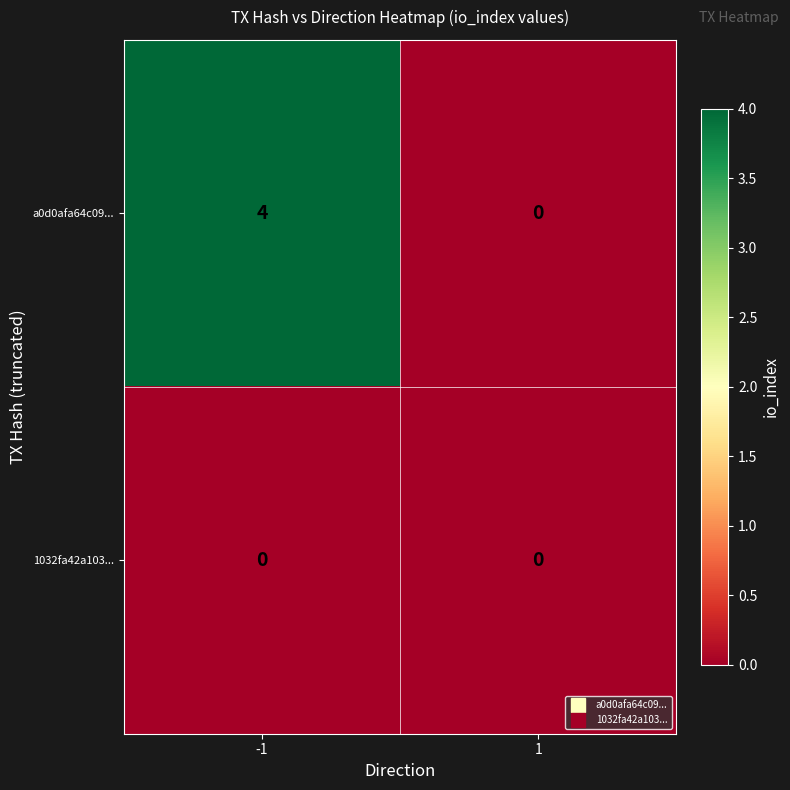

Rank the series by their average value, from highest to lowest.

a0d0afa64c09..., 1032fa42a103...